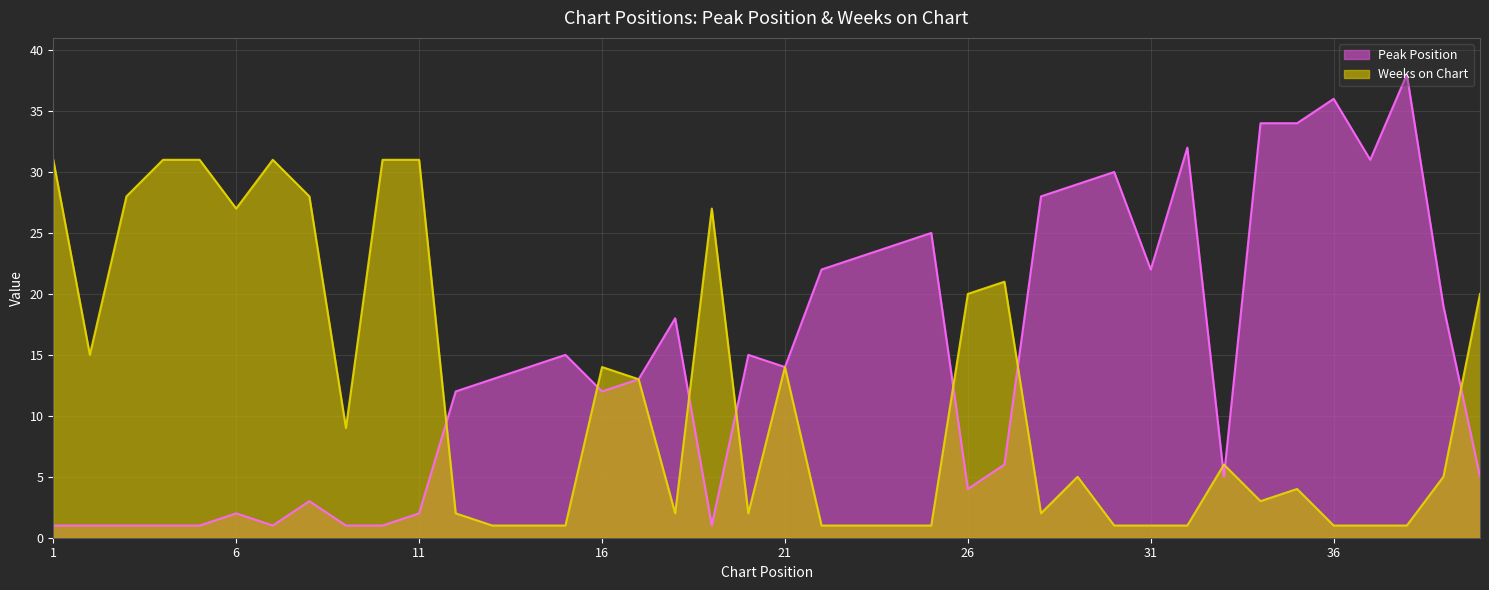

Rank the series by their maximum value, from highest to lowest.

Peak Position, Weeks on Chart